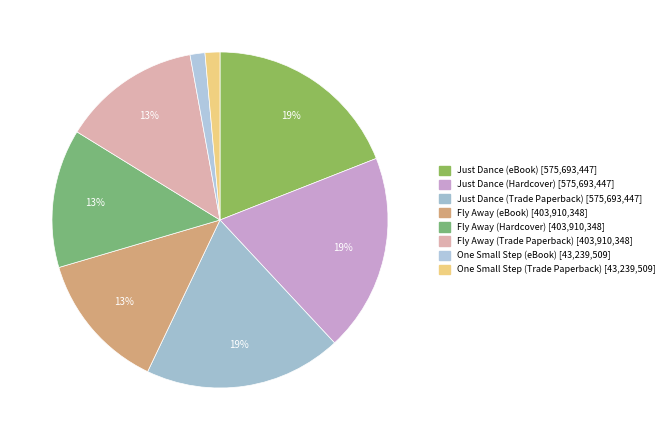

Count the number of slices in the pie.

8